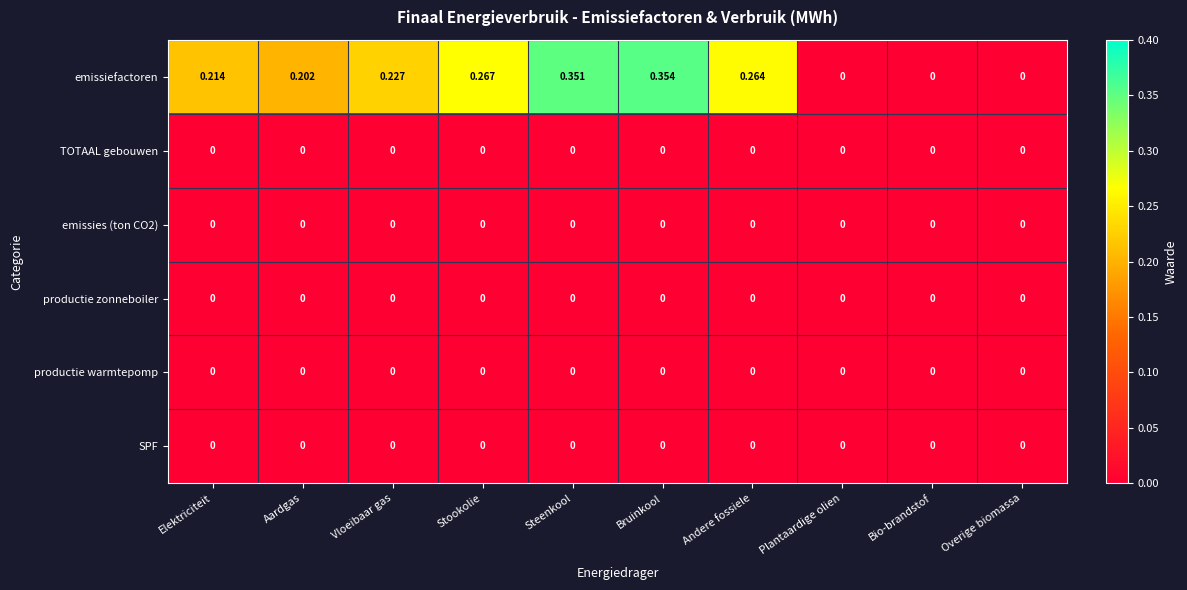

Which series has the largest total across all categories?

emissiefactoren